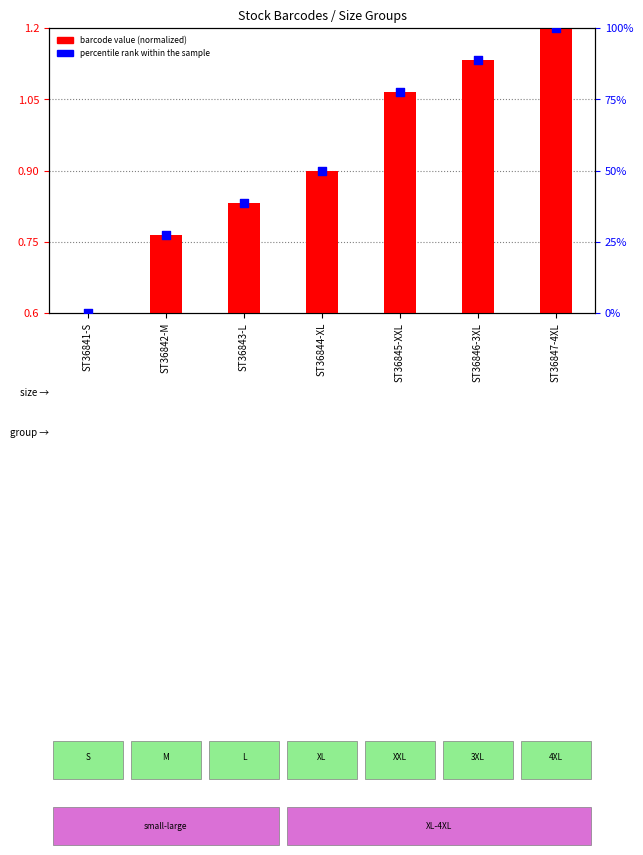

Which series reaches the minimum Y coordinate?

percentile rank within the sample